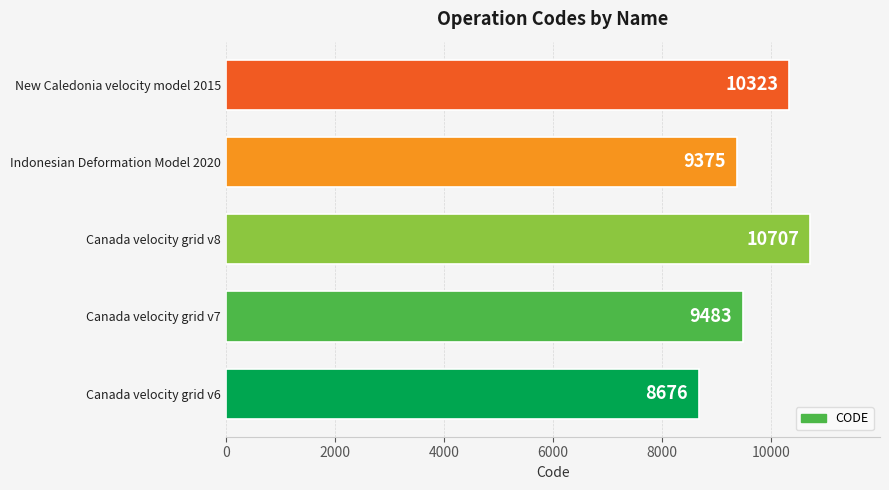

How many data points are less than 9483?

2